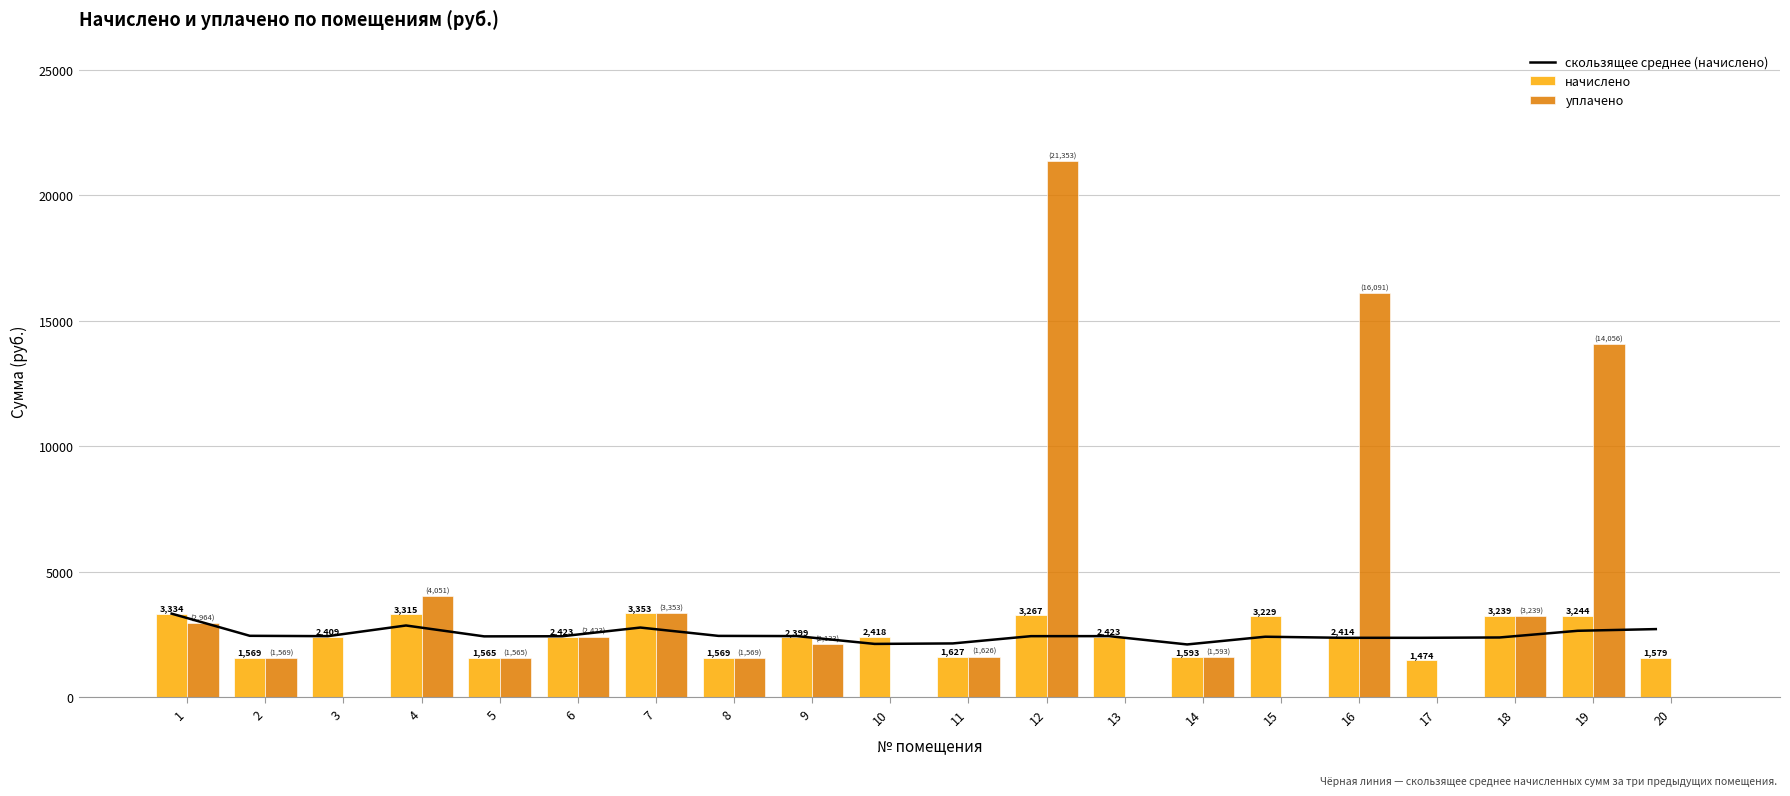

At which category is the sum across all series the highest?

12